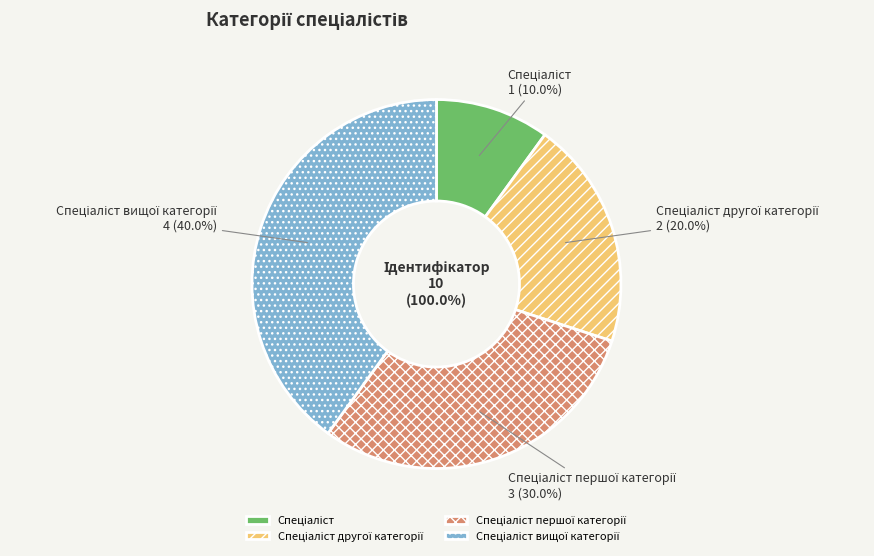

To the nearest percent, what is the combined percentage of Спеціаліст другої категорії and Спеціаліст першої категорії?

50%